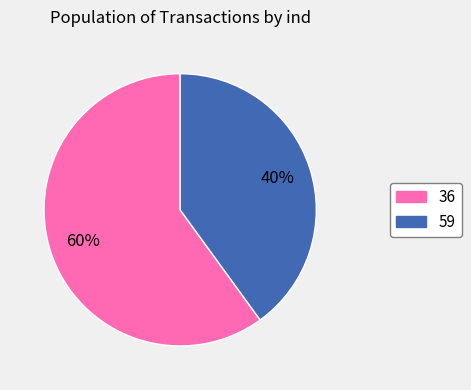

Combined, do 59 and 36 account for over 50%?

Yes